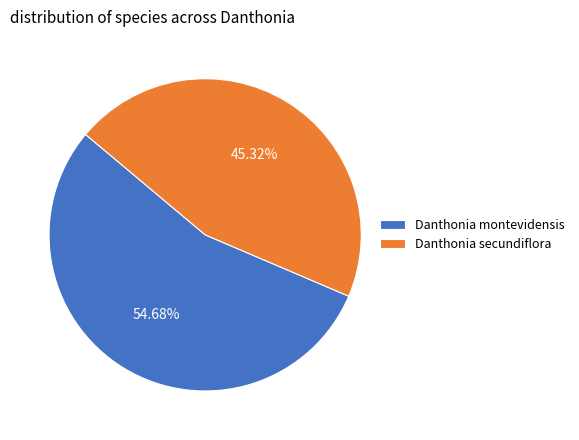

To the nearest percent, what is the average slice percentage?

50%